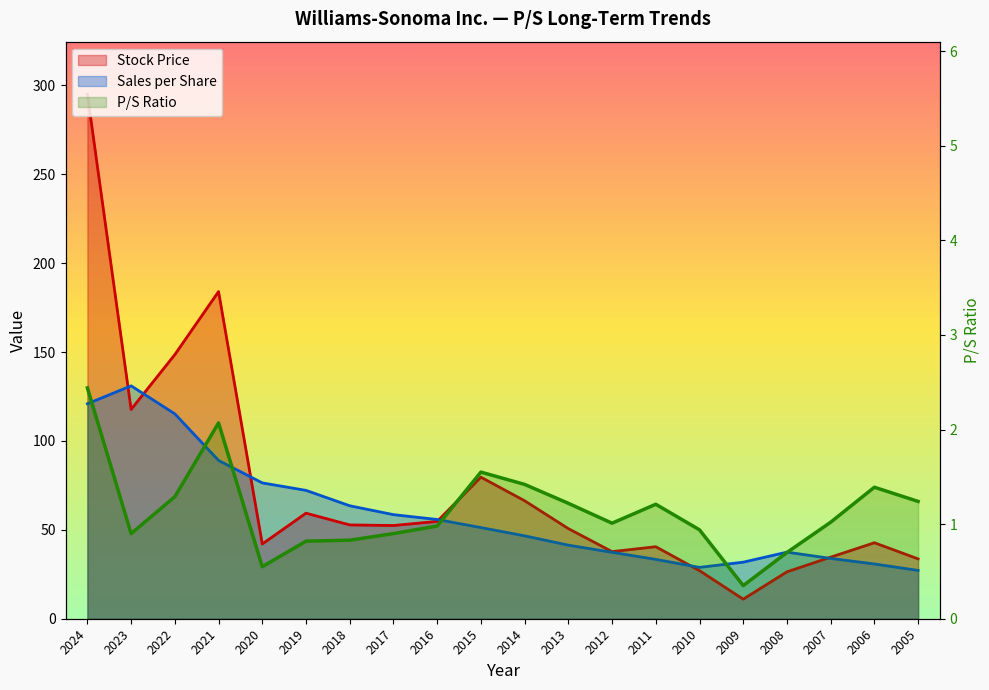

True or false: P/S and Sales per Share cross at least once.

False